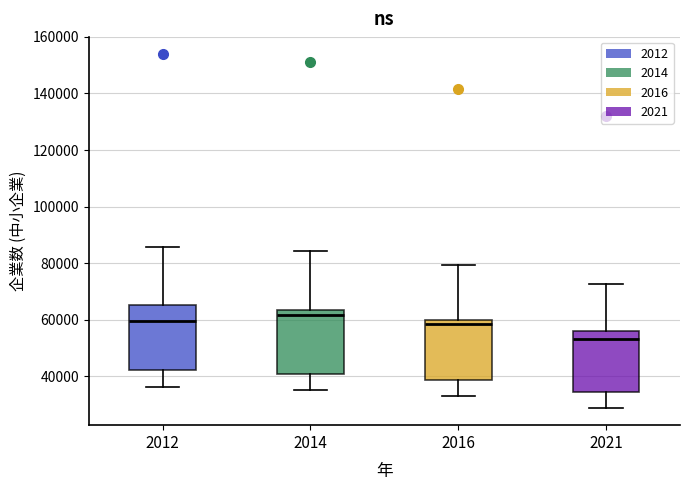

Which box has the lowest median line?

2021